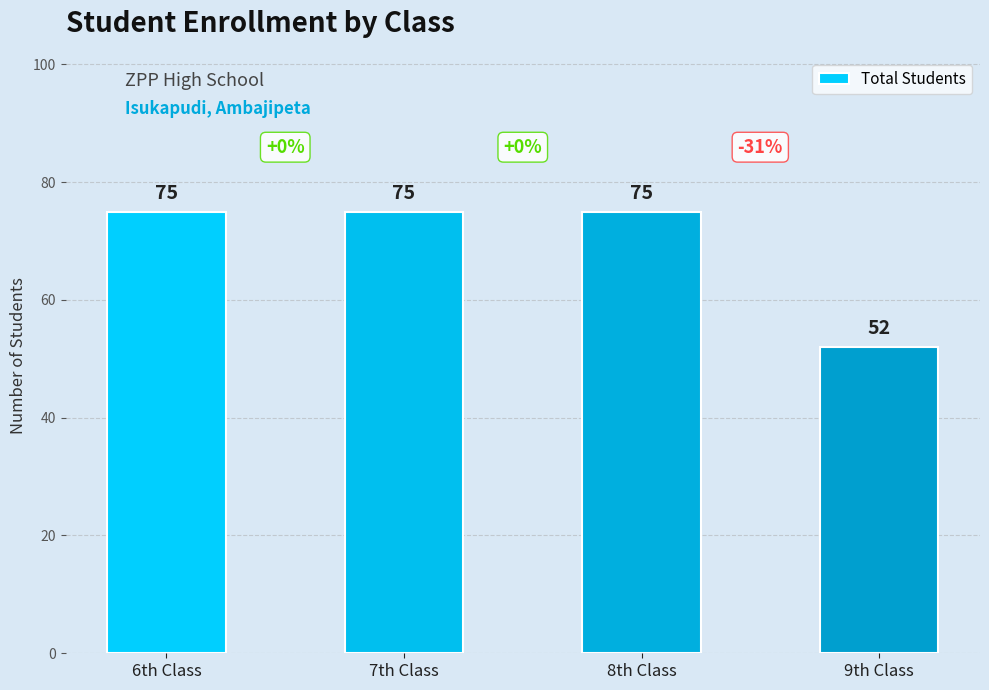

What position from the left is 8th Class?

3